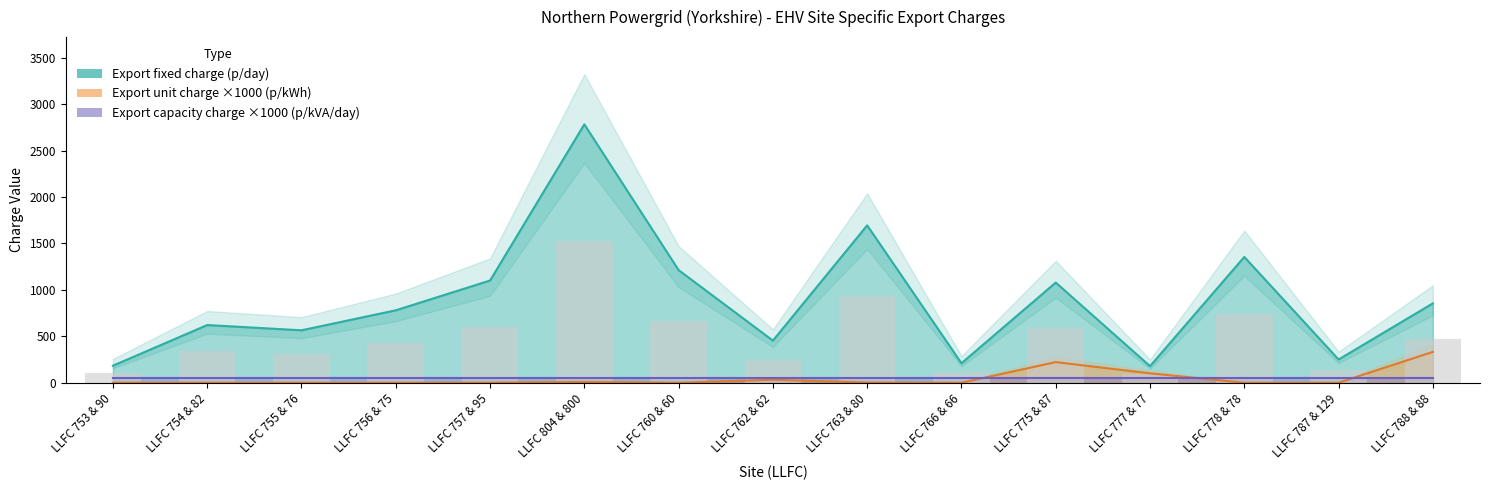

What is the difference between the maximum and minimum values in the Export Super Red unit charge (p/kWh) series?

332.0